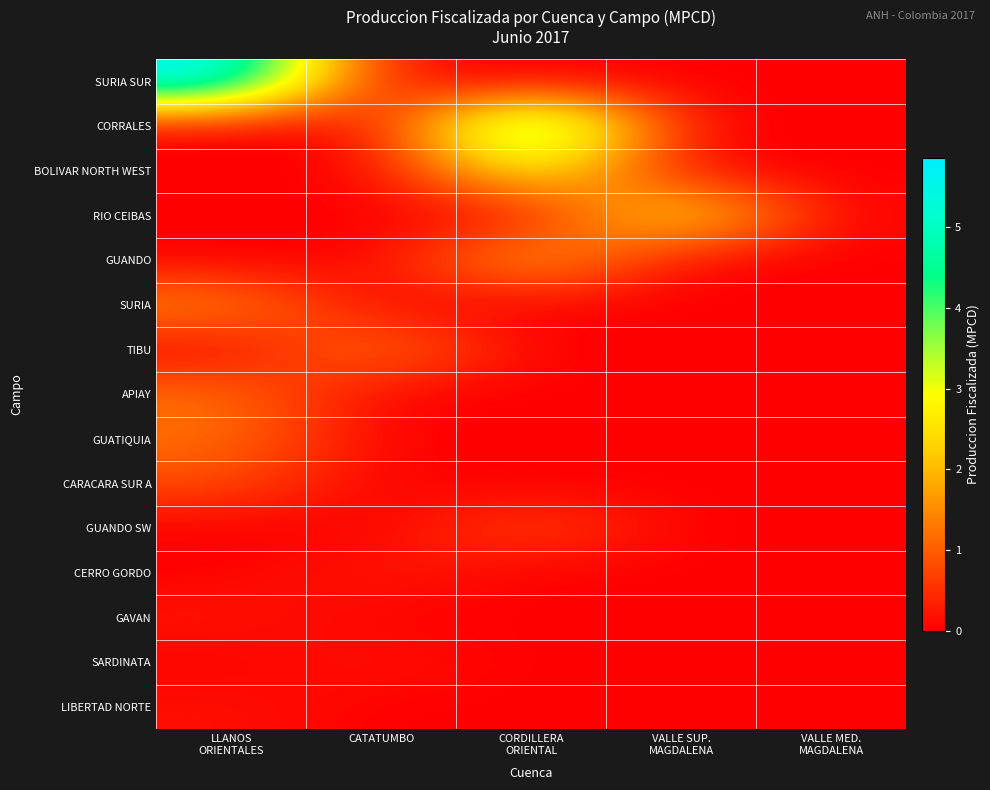

Between CATATUMBO and VALLE MED.
MAGDALENA, which is larger?

CATATUMBO